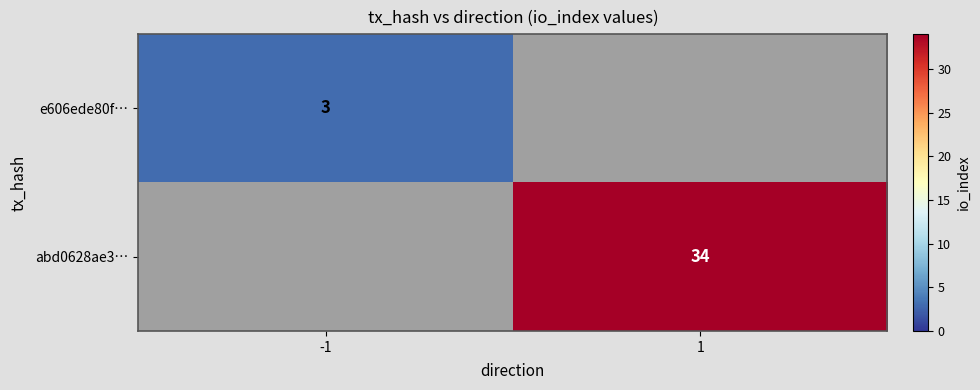

What is the minimum value shown in the chart?

3.0